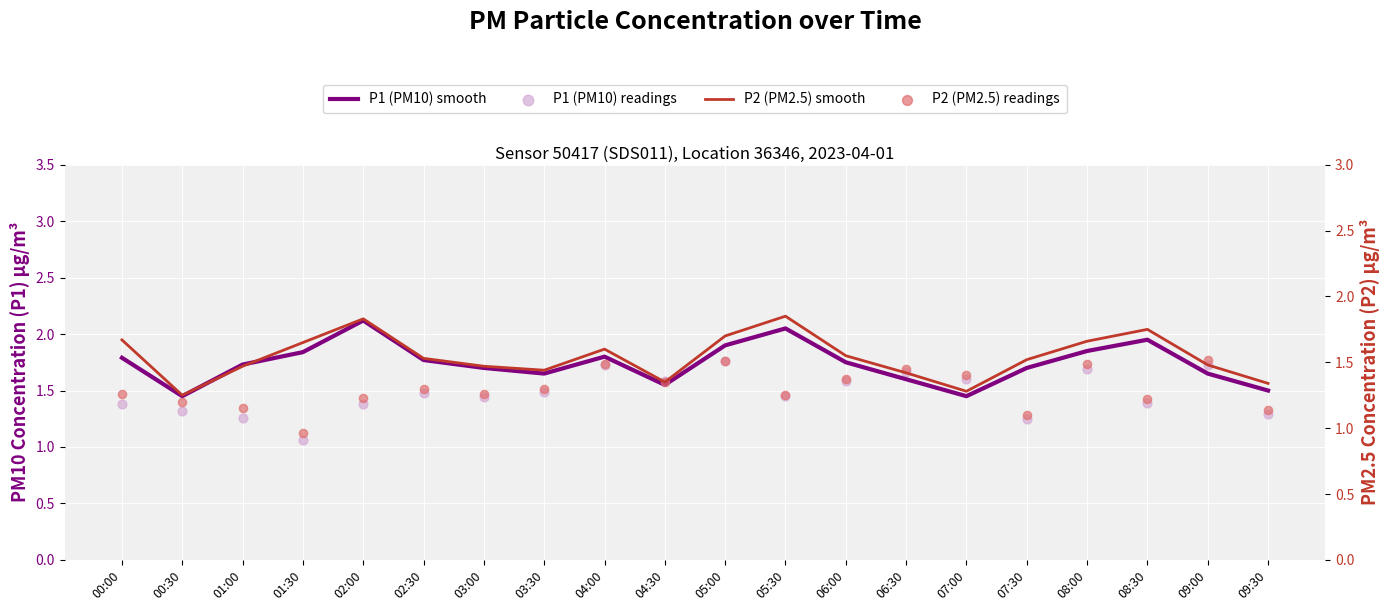

At how many categories does at least one series exceed 1?

20